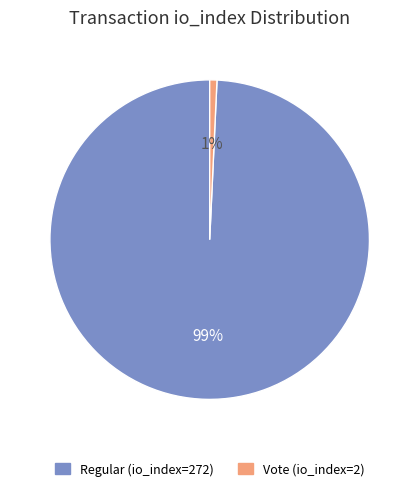

Which has a higher value, Regular (io_index=272) or Vote (io_index=2)?

Regular (io_index=272)